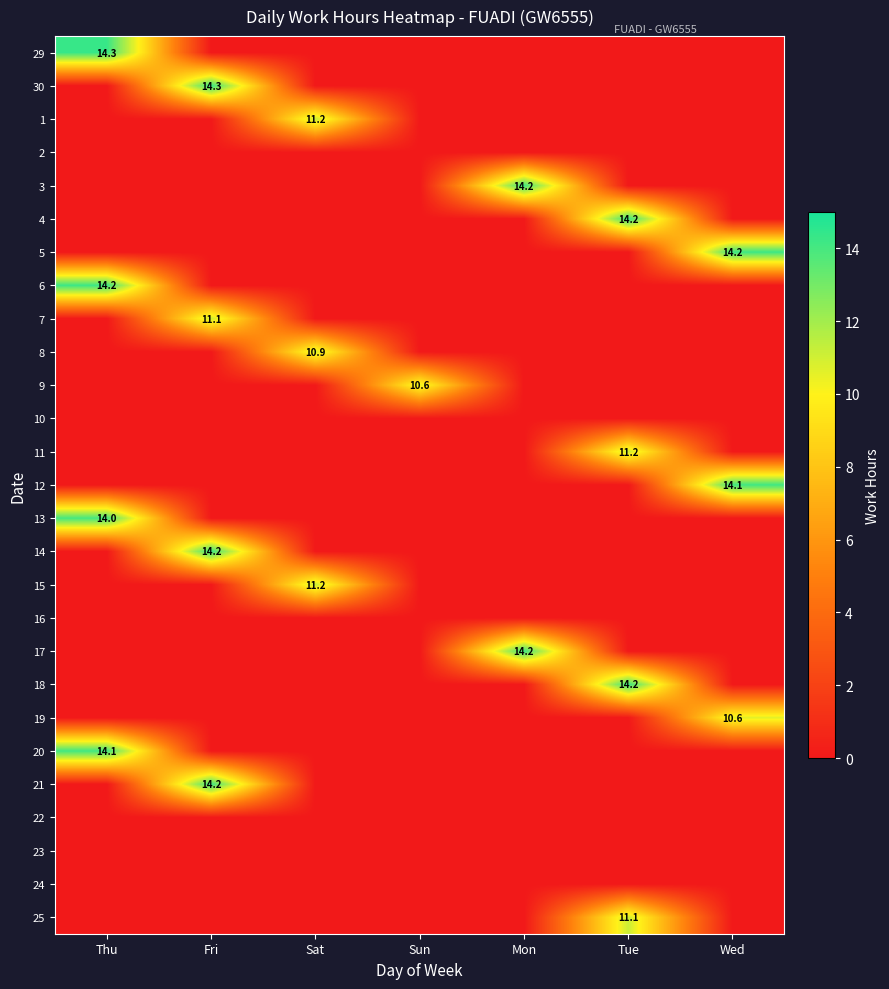

What is the average value of the 12 series?

2.0